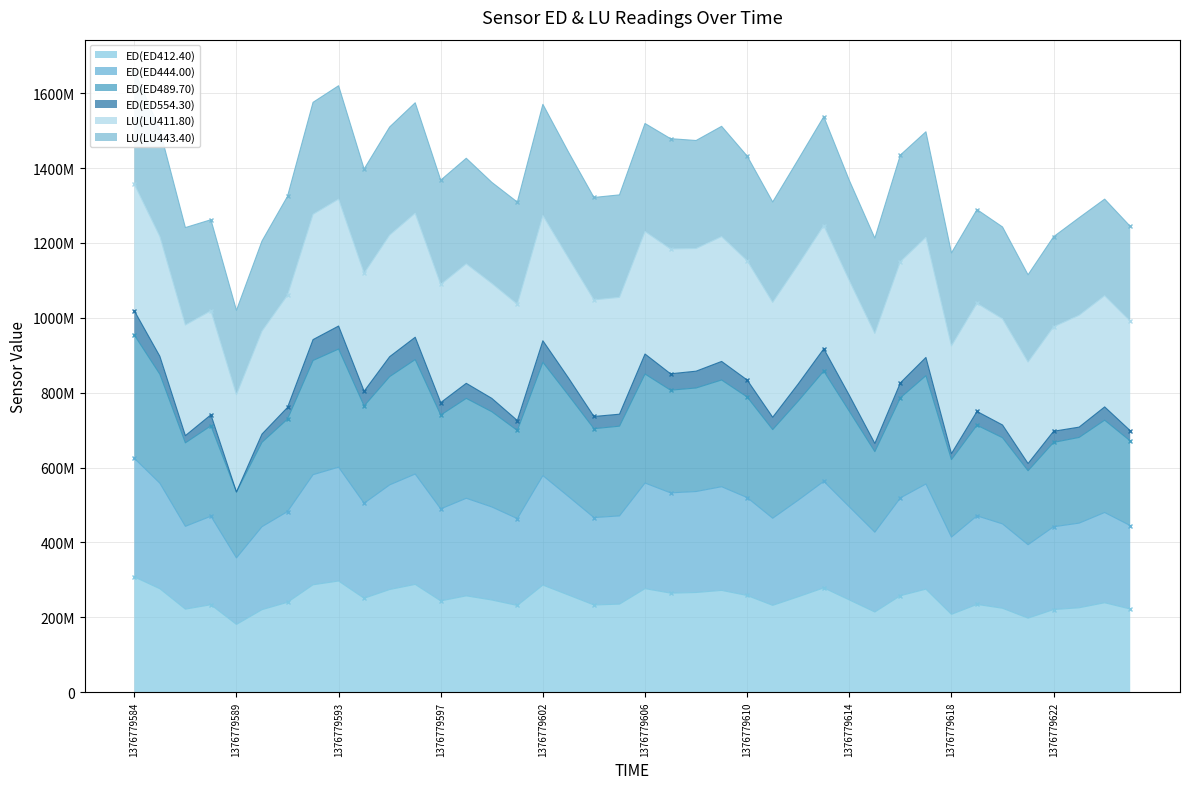

At how many categories does at least one series exceed 672517454?

36